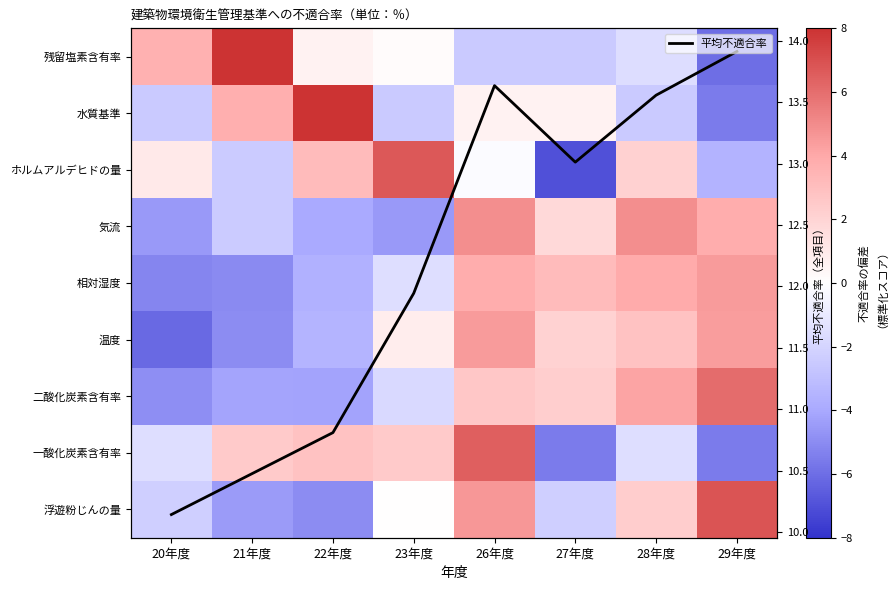

Which has a higher value, 27年度 or 20年度?

27年度